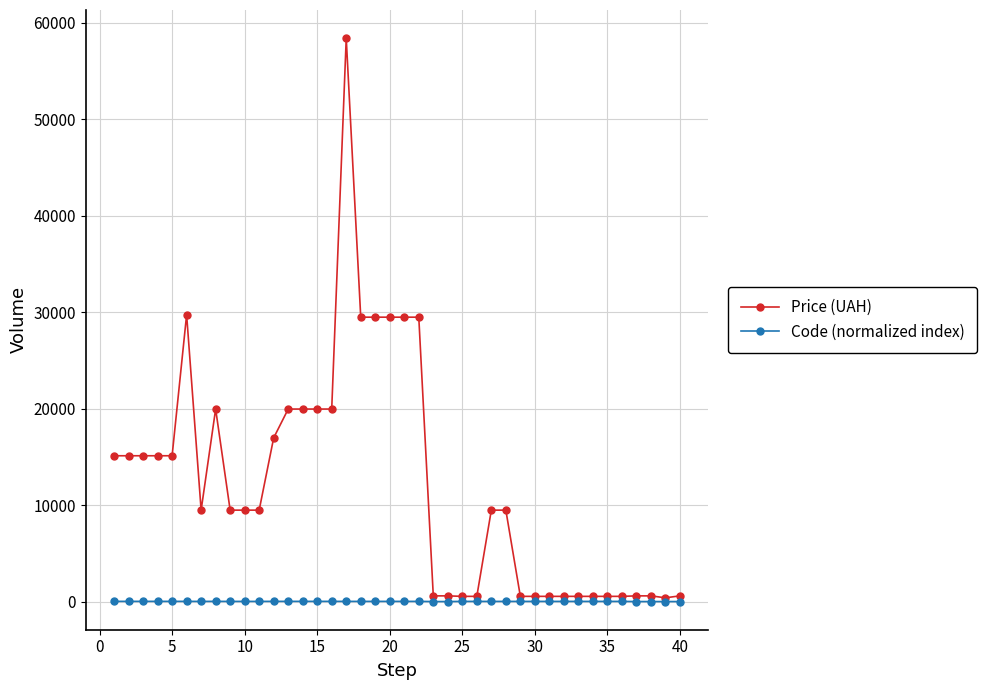

Which series has the widest spread of values?

Price (UAH)